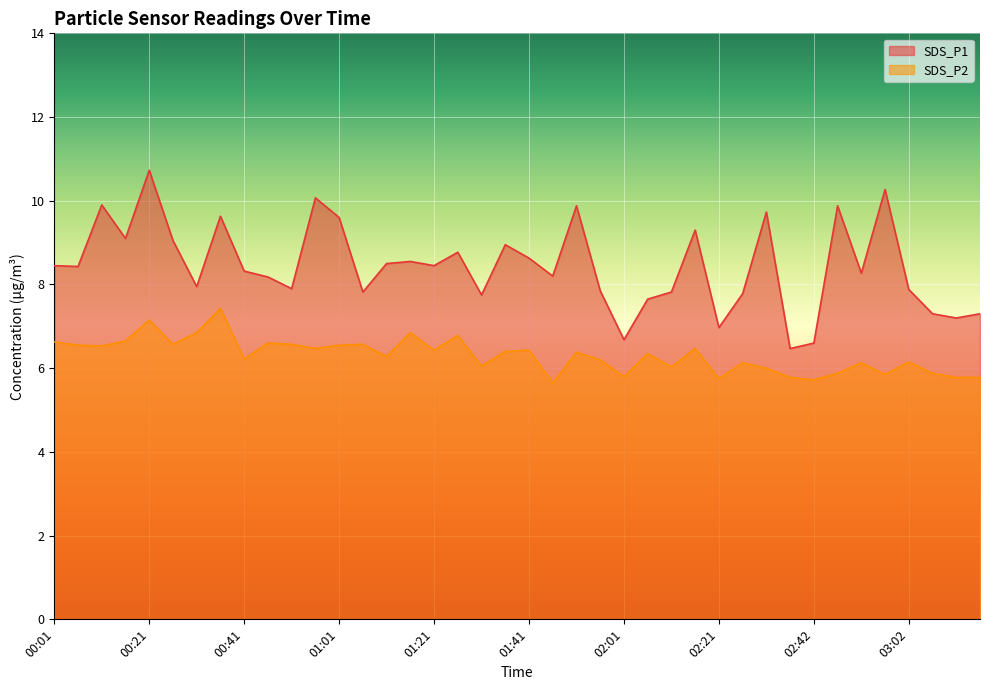

What are all the series names shown in the legend?

SDS_P1, SDS_P2